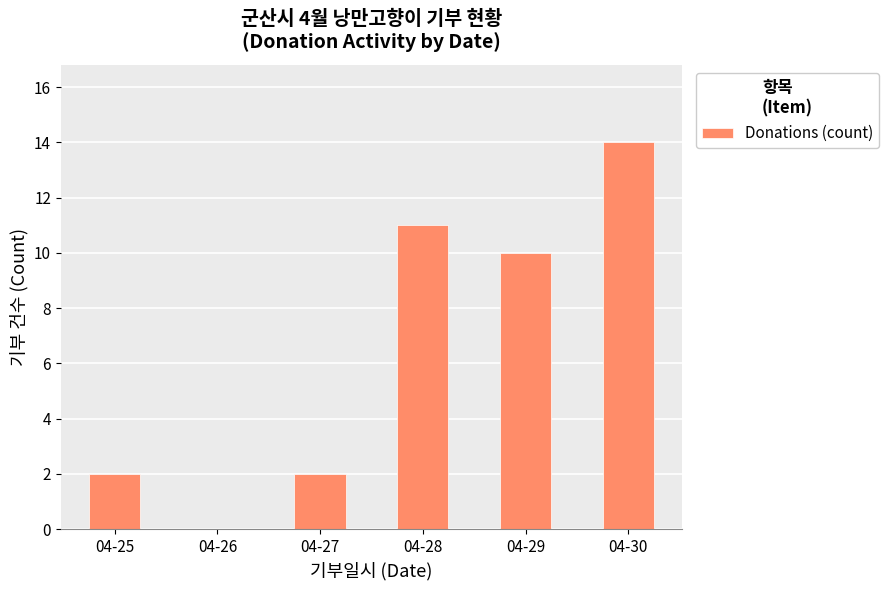

Which label corresponds to the largest value in the chart?

04-30